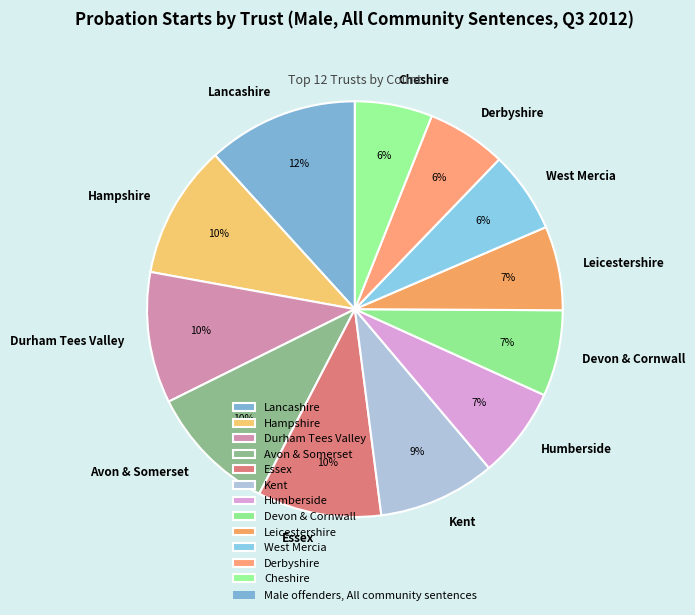

Count the number of slices in the pie.

12